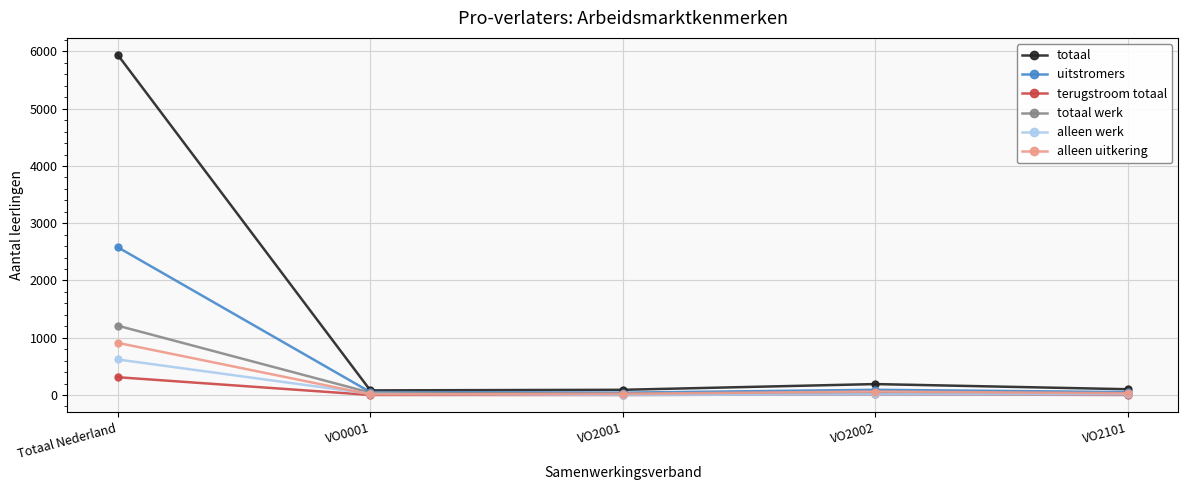

The uitstromers series shows 2580 at Totaal Nederland. True or false?

True